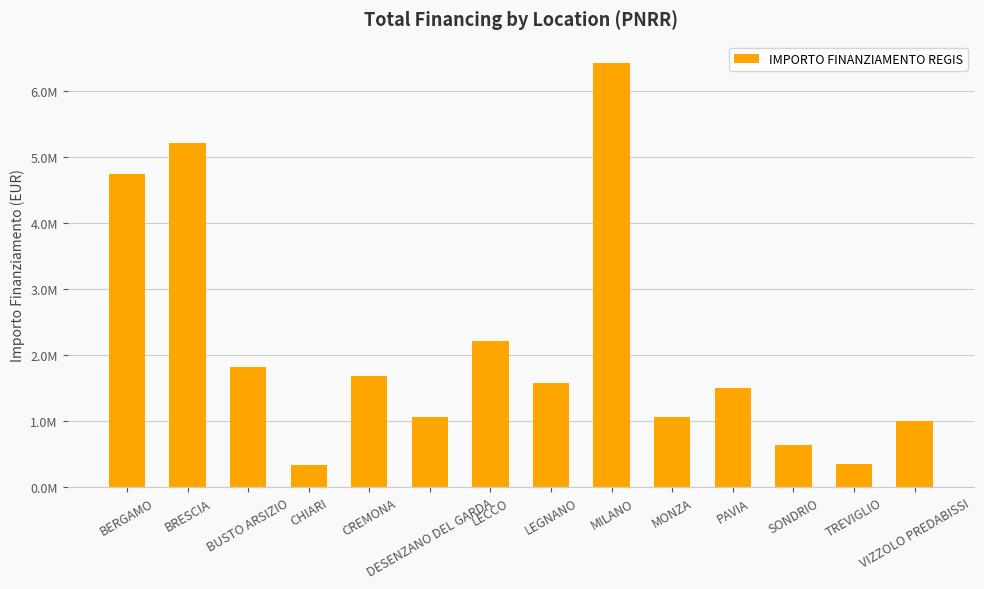

What position from the right is CREMONA?

10